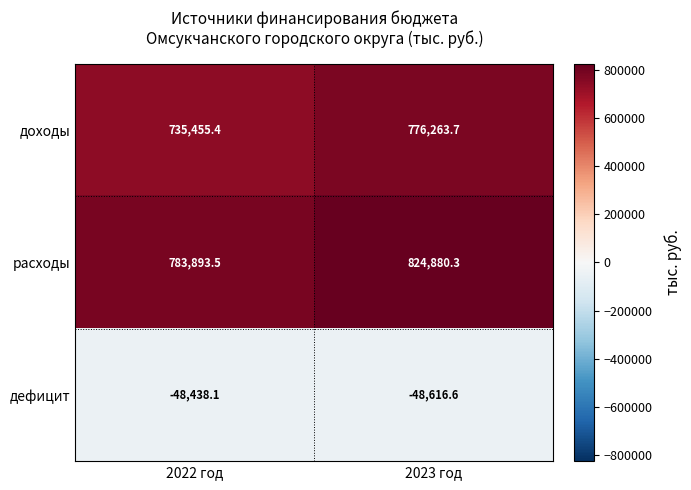

Which series changed the most between 2022 год and 2023 год?

расходы